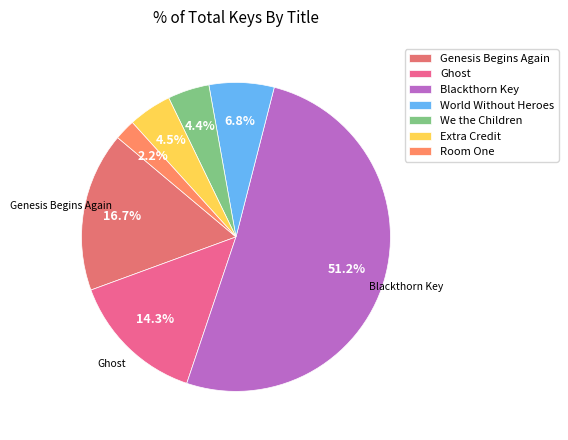

To the nearest percent, what is the combined percentage of Ghost and World Without Heroes?

21%